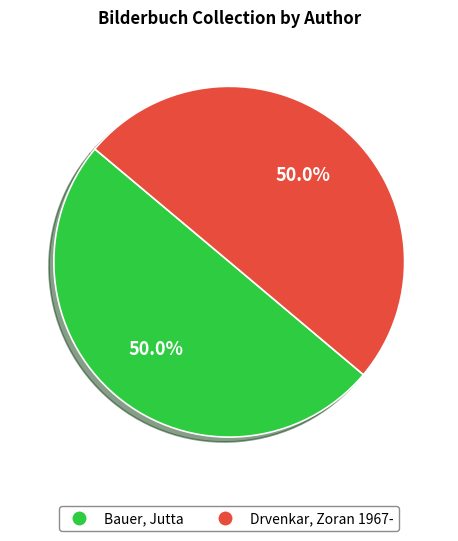

Combined, what portion of the pie is Bauer, Jutta and Drvenkar, Zoran 1967-?

100.0%